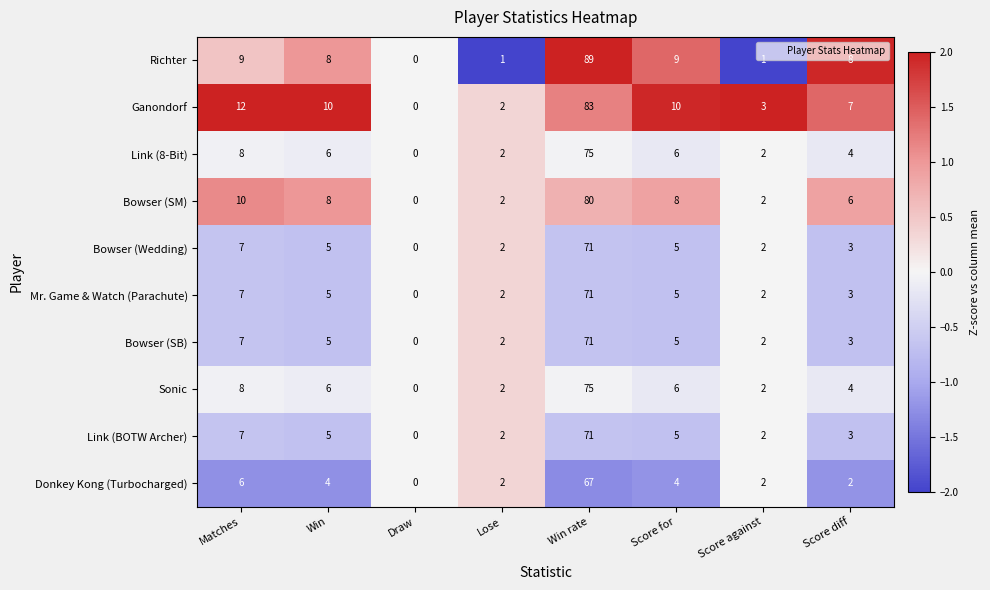

Which category has the highest value across all series?

Win rate